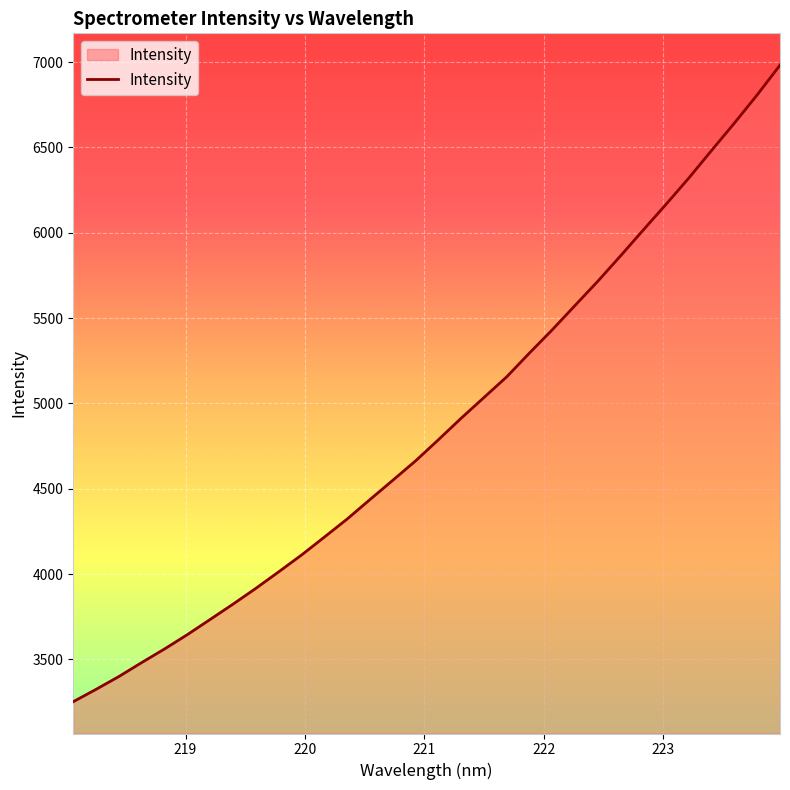

What is the smallest value displayed?

3252.7